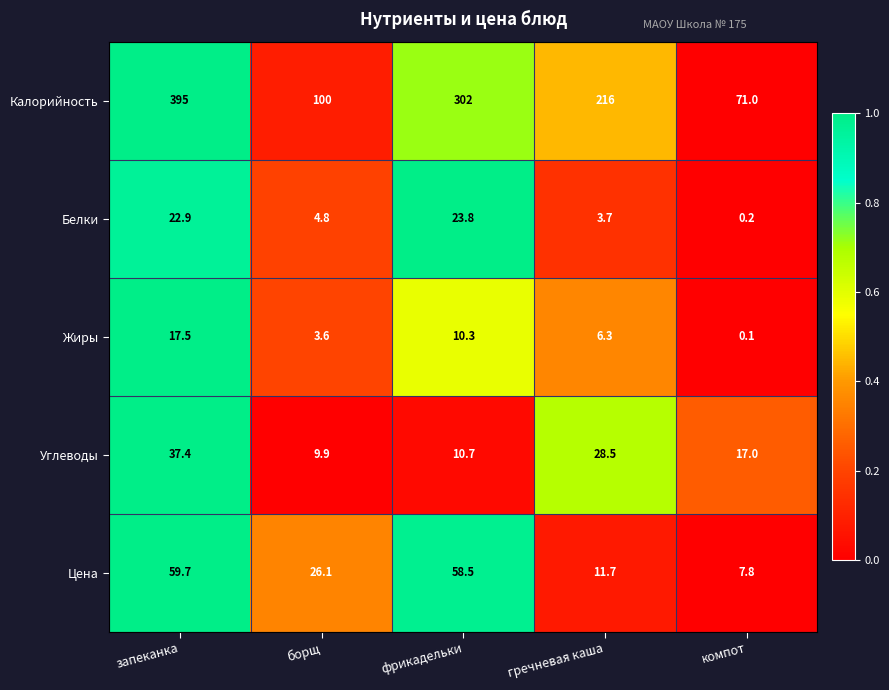

At which label is Цена closest to 33?

борщ